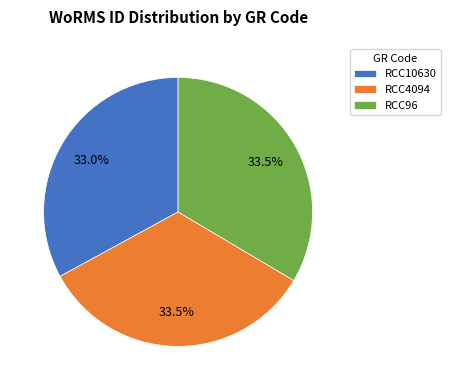

How many segments does this pie chart have?

3